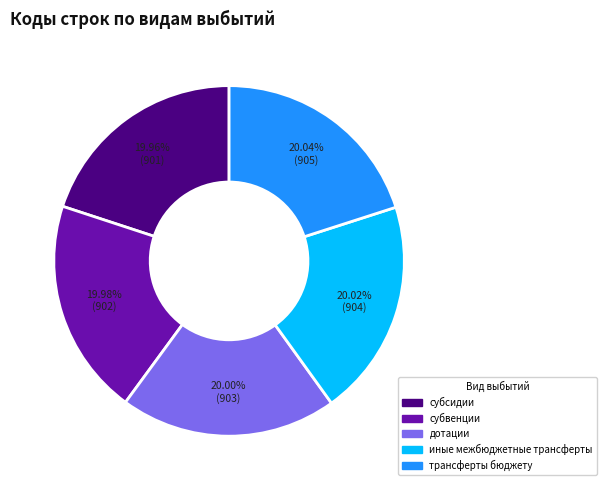

Combined, do субвенции and субсидии account for over 50%?

No